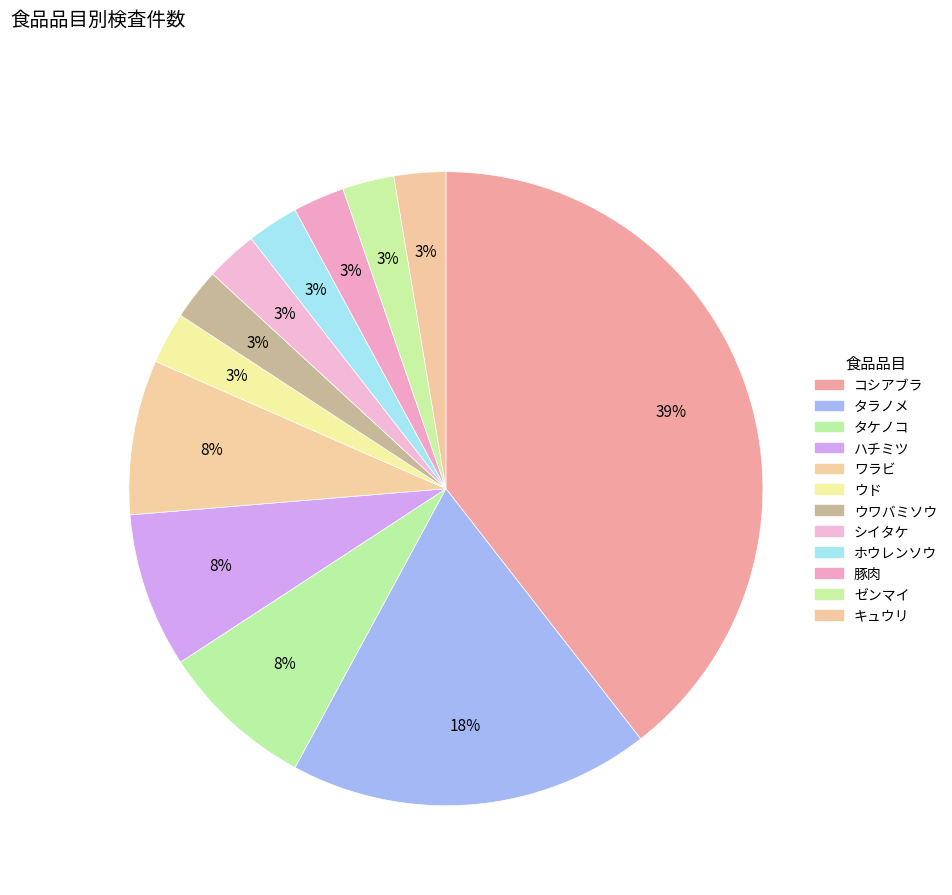

How many segments does this pie chart have?

12